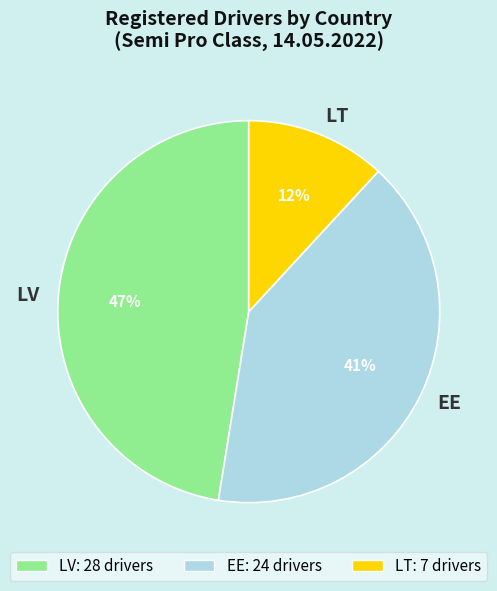

Do LT and EE together represent more than half of the pie?

Yes